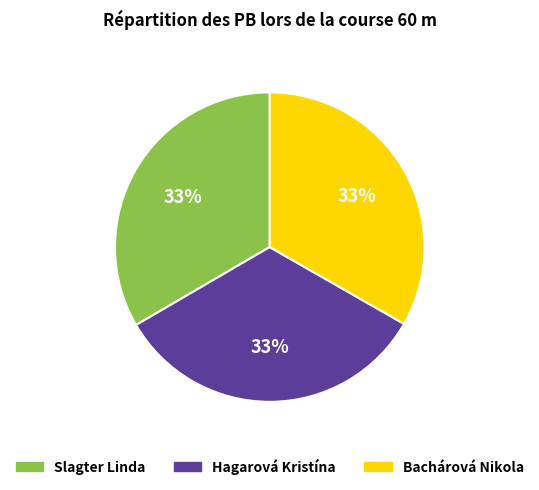

Is there a majority slice in this chart?

No